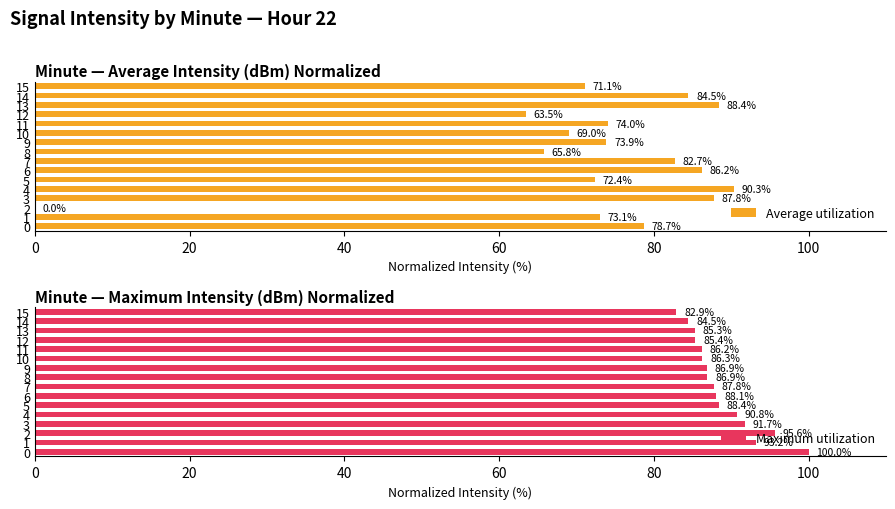

Between 15 and 9, which is larger?

9